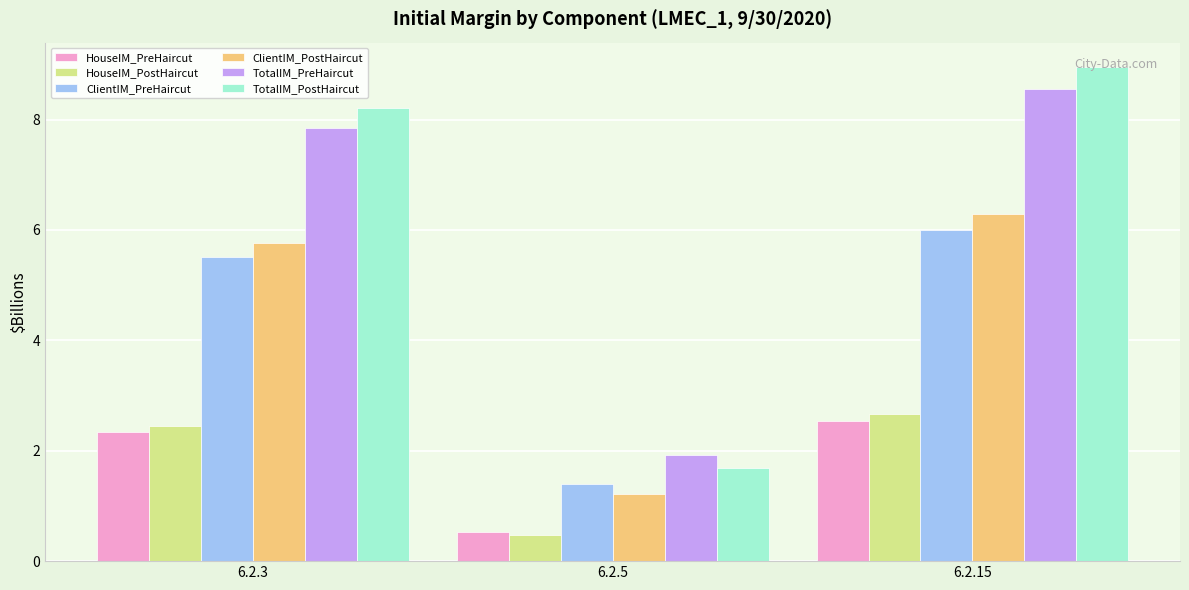

The value of ClientIM_PreHaircut at 6.2.3 is 1.9. True or false?

False